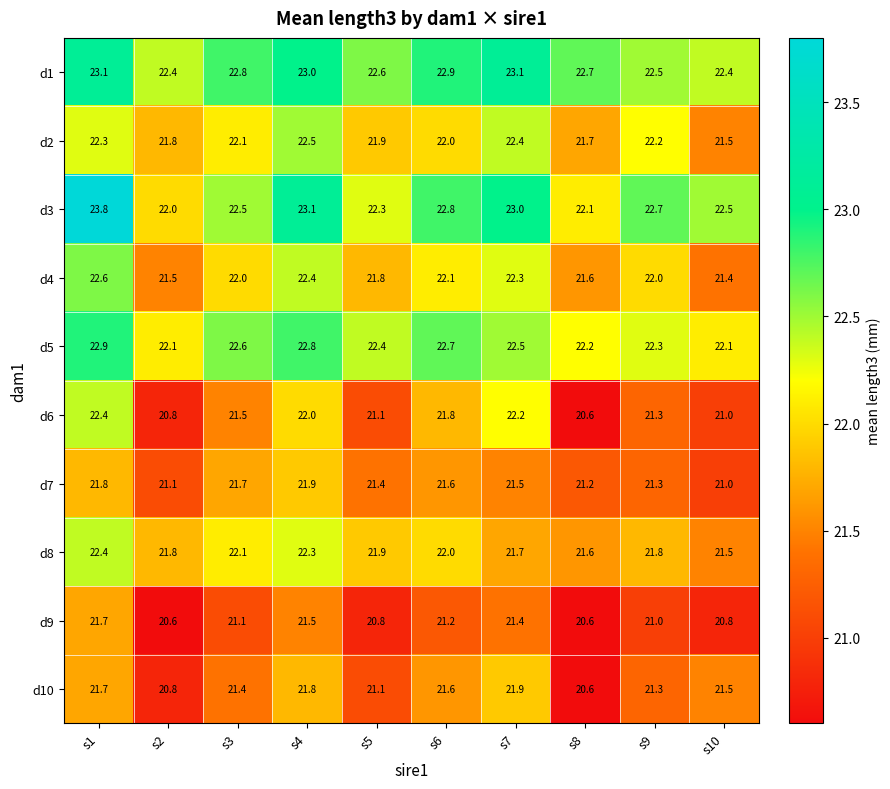

Count the number of data series in this chart.

10